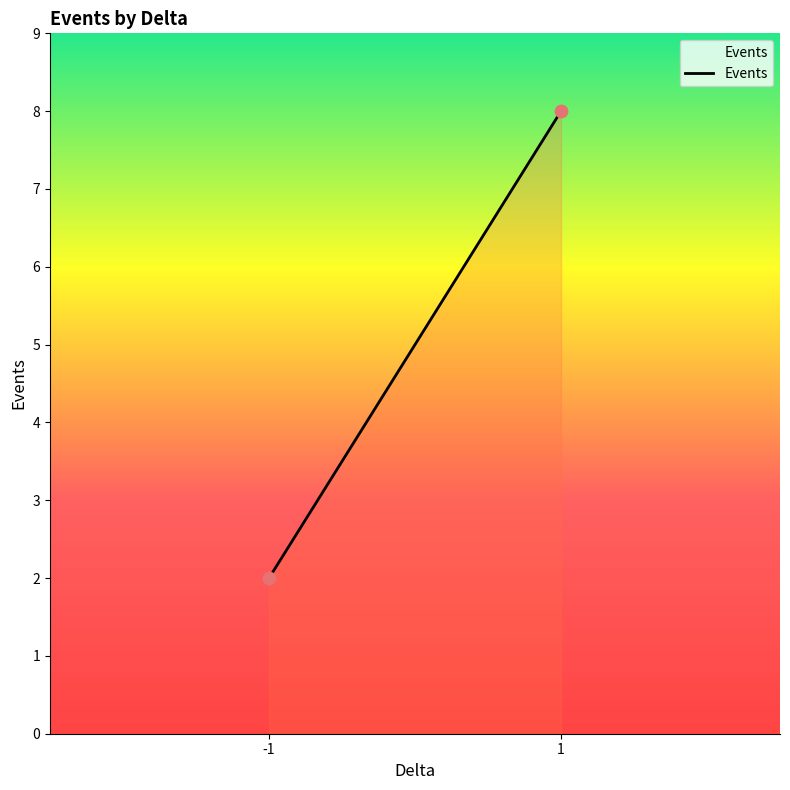

What is the average Y value?

5